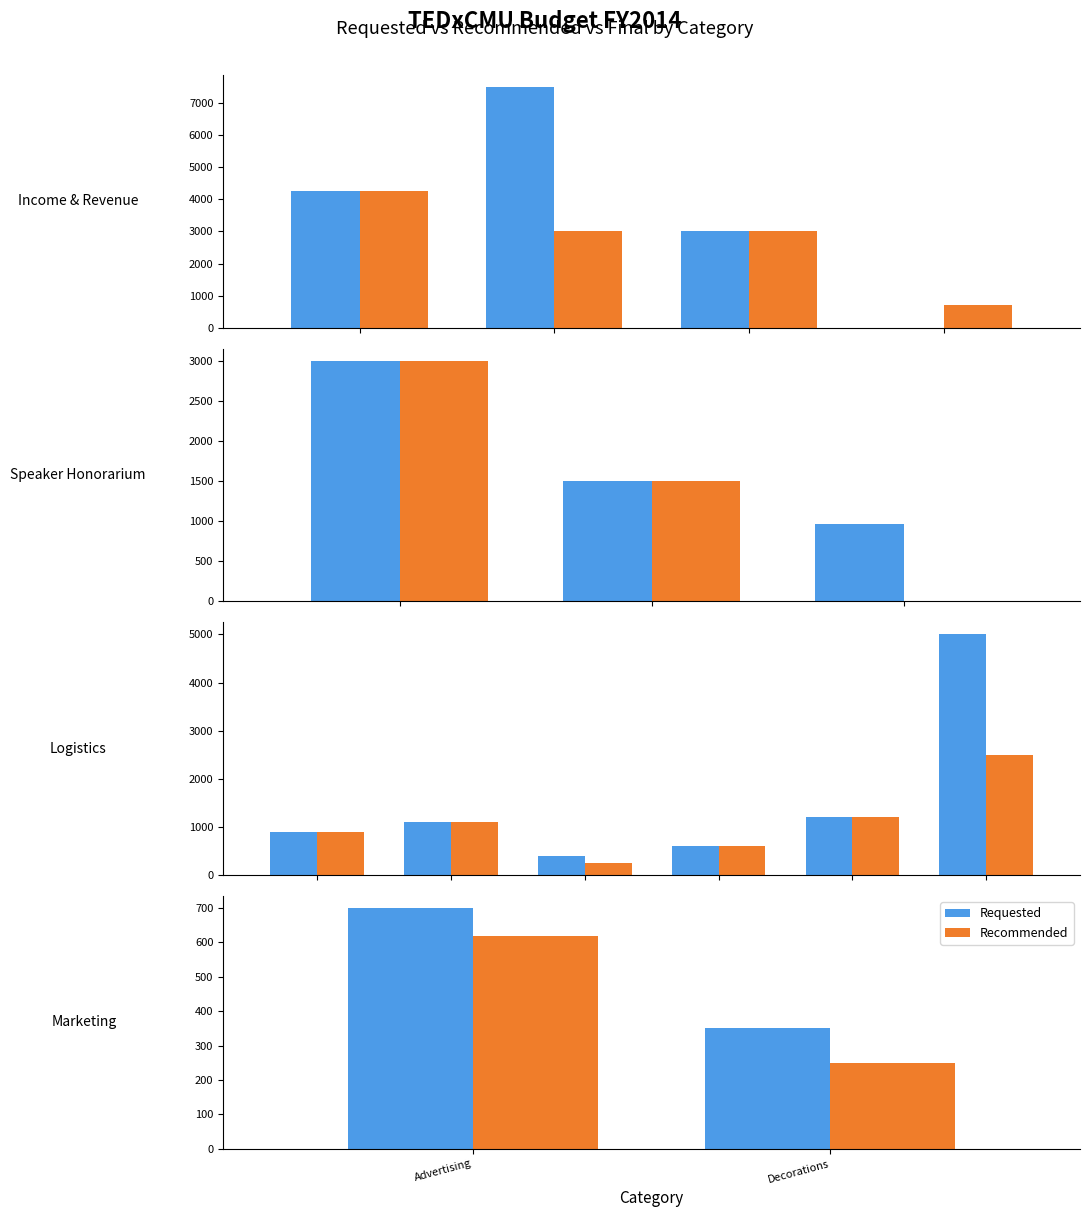

List the series in order of their overall mean, lowest first.

Recommended, Requested